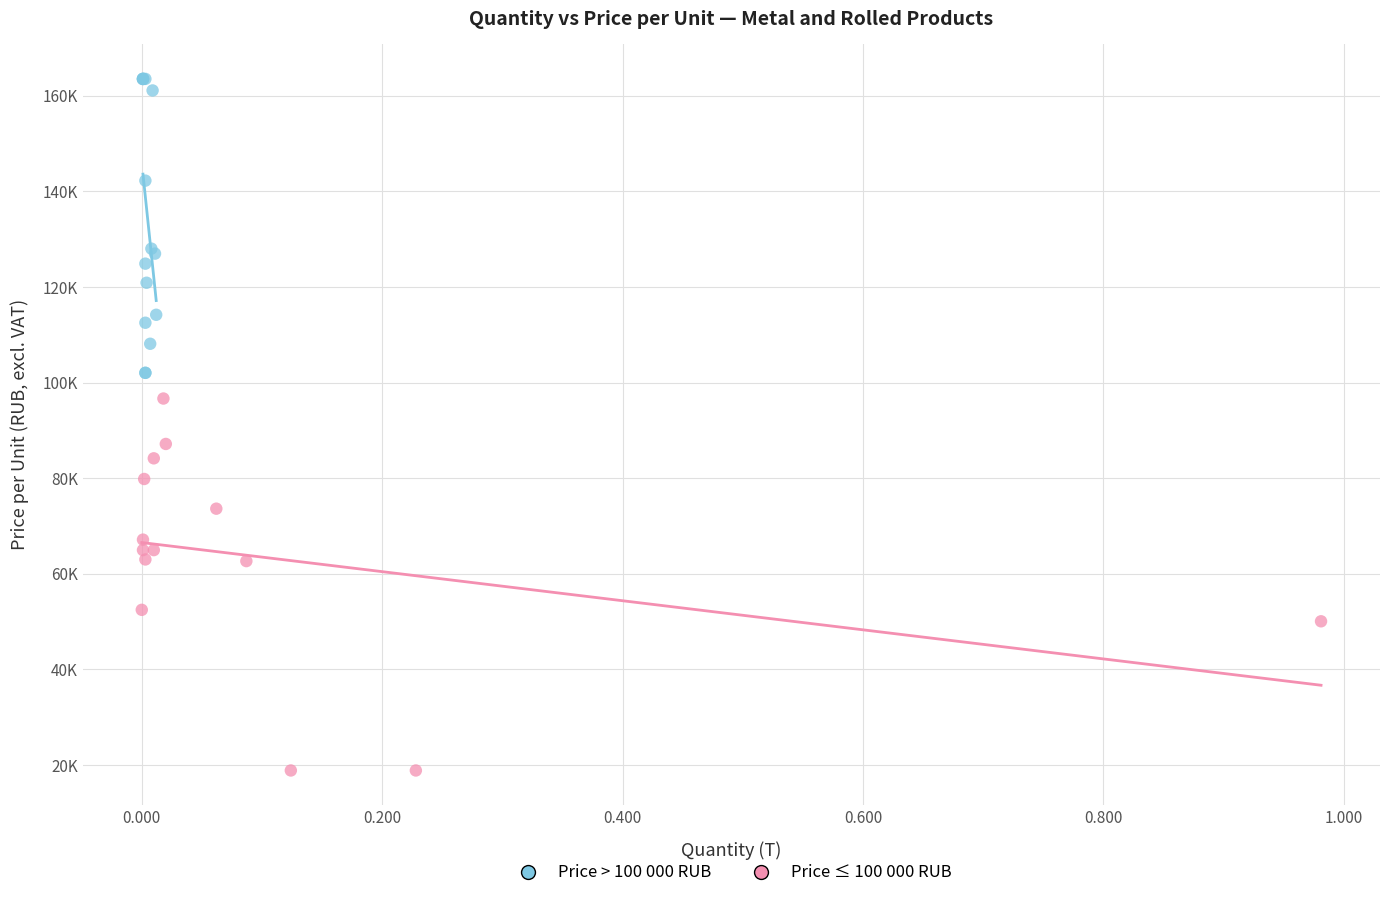

Which series has the largest Y range (max minus min)?

Price ≤ 100 000 RUB